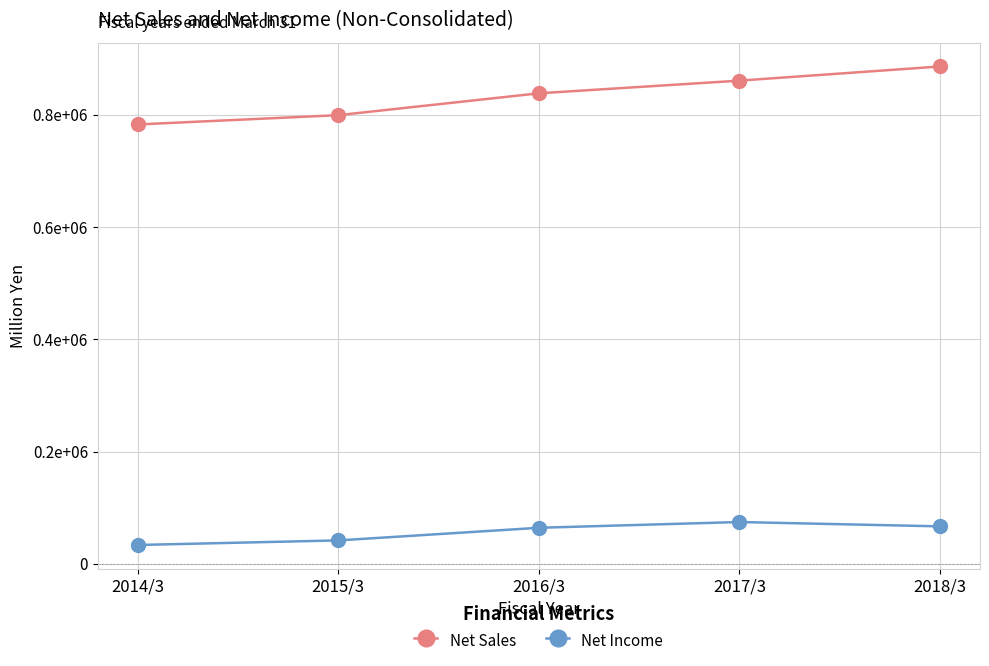

What are all the series names shown in the legend?

Net Sales, Net Income